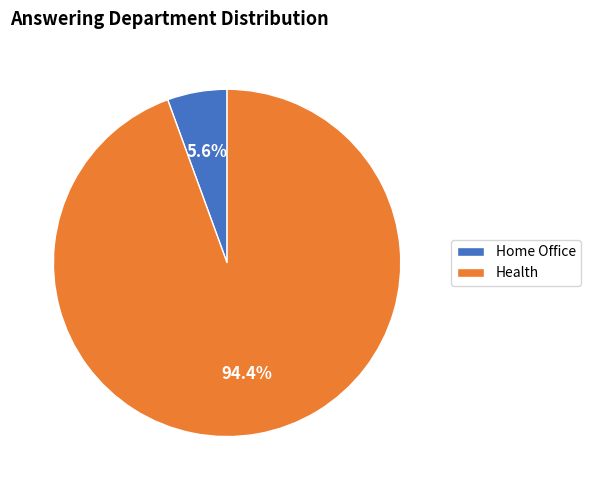

Is it true that Home Office is 1% of the pie?

False